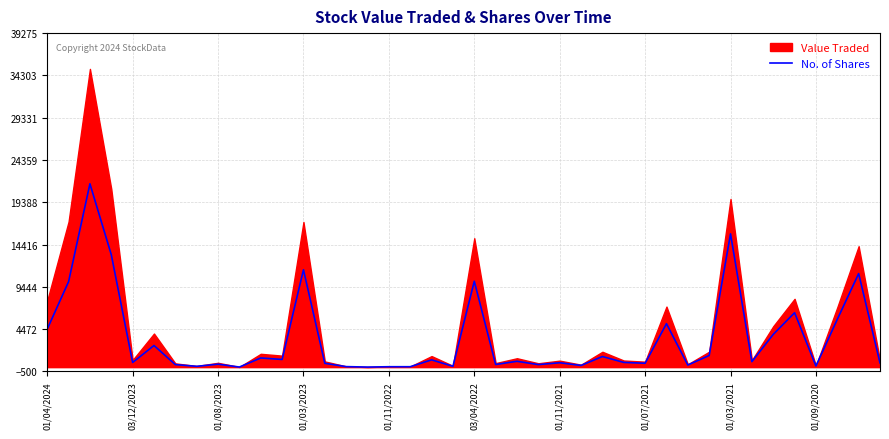

How many data points does each series have?

40